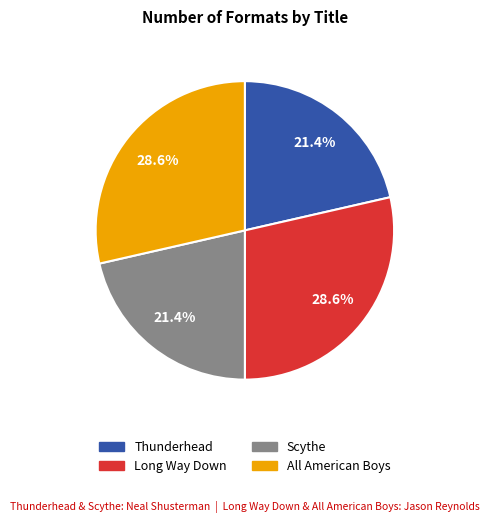

How many slices are in this pie chart?

4